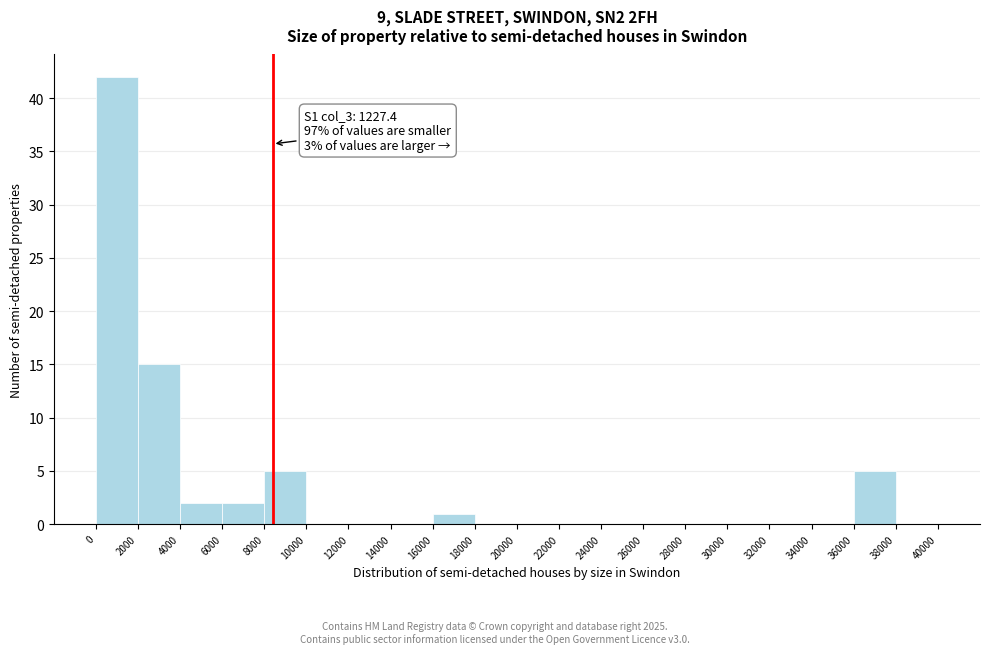

Over which range of the x-axis is the bar tallest?

0 to 2000